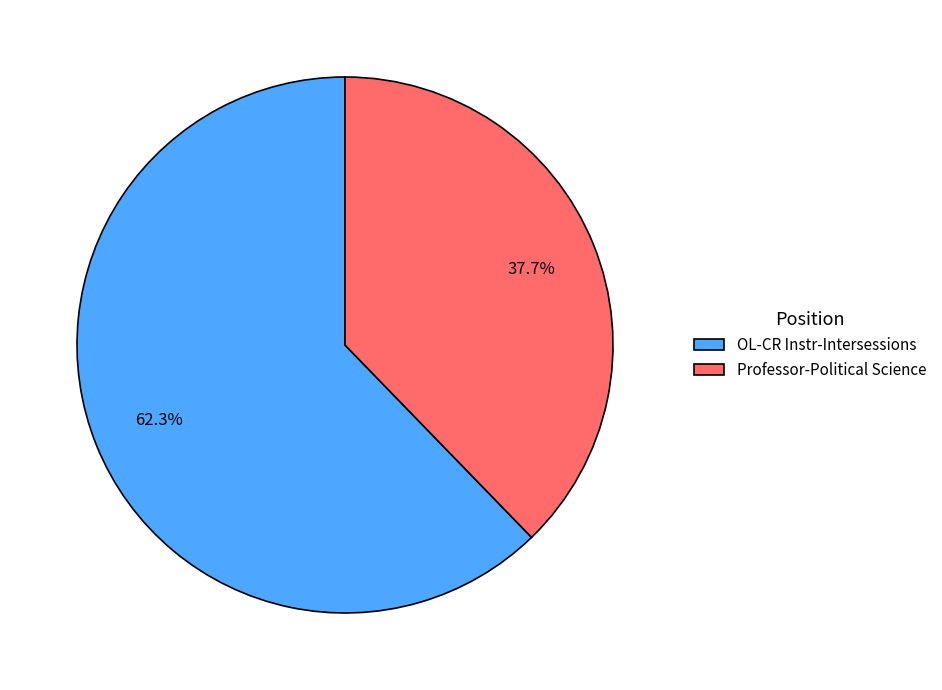

Count the number of slices in the pie.

2